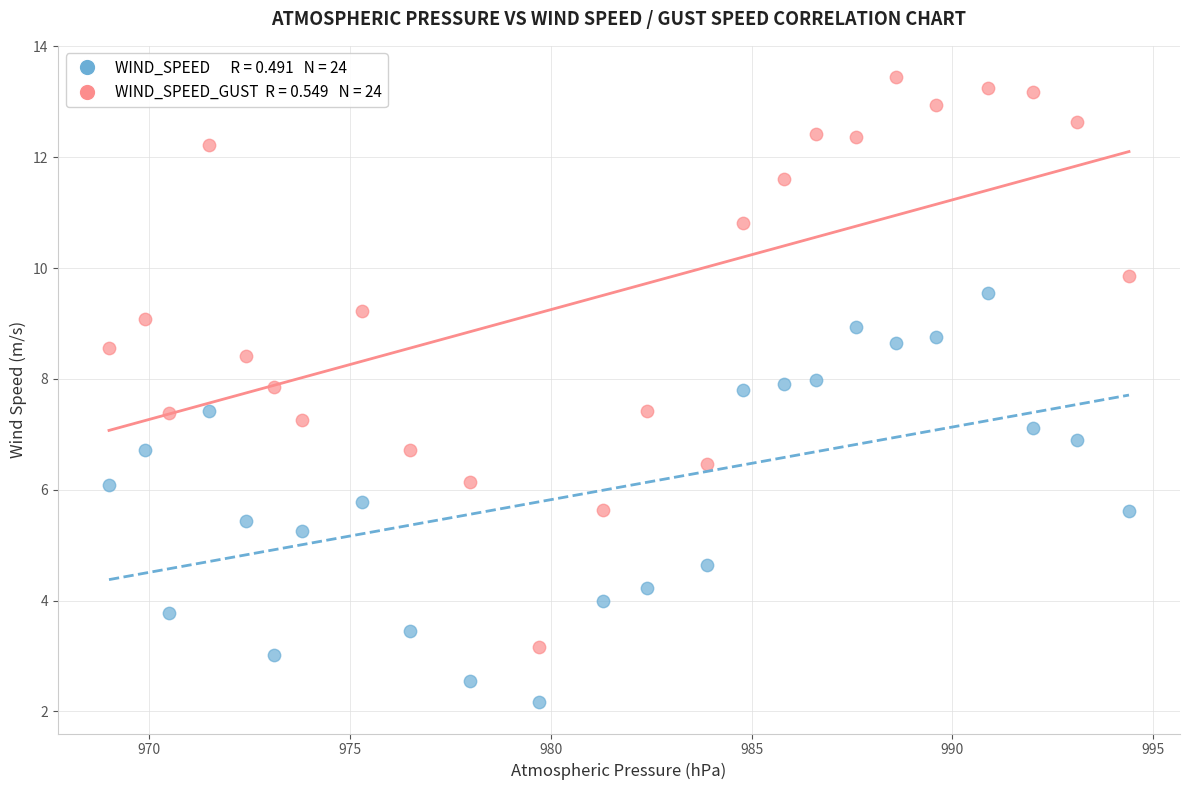

Across all data points, what is the range of X values (max minus min)?

25.4